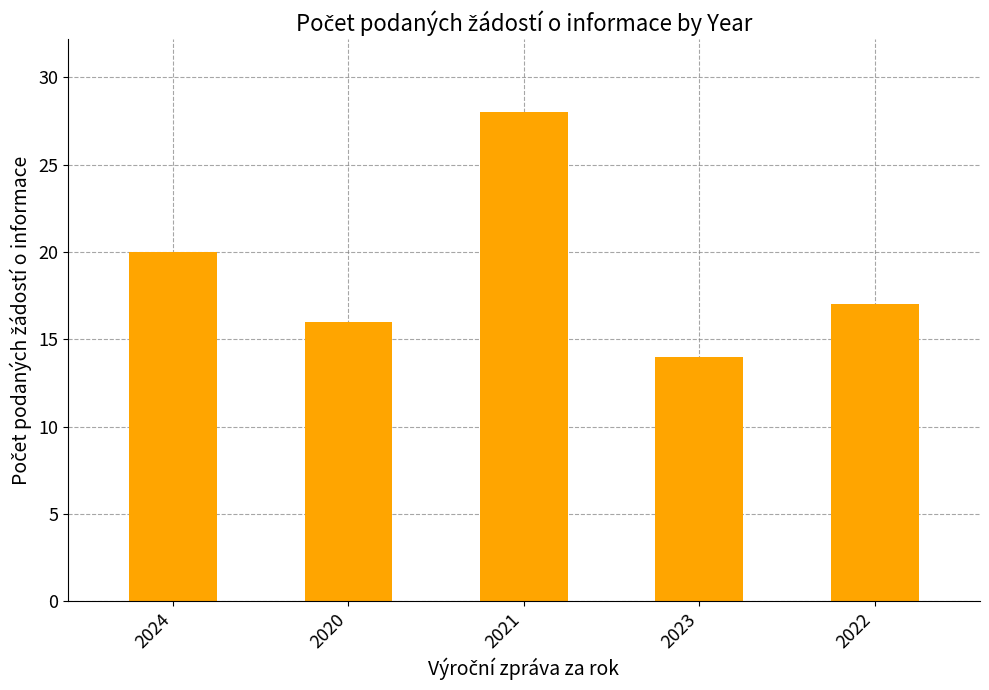

How many data points does each series have?

5